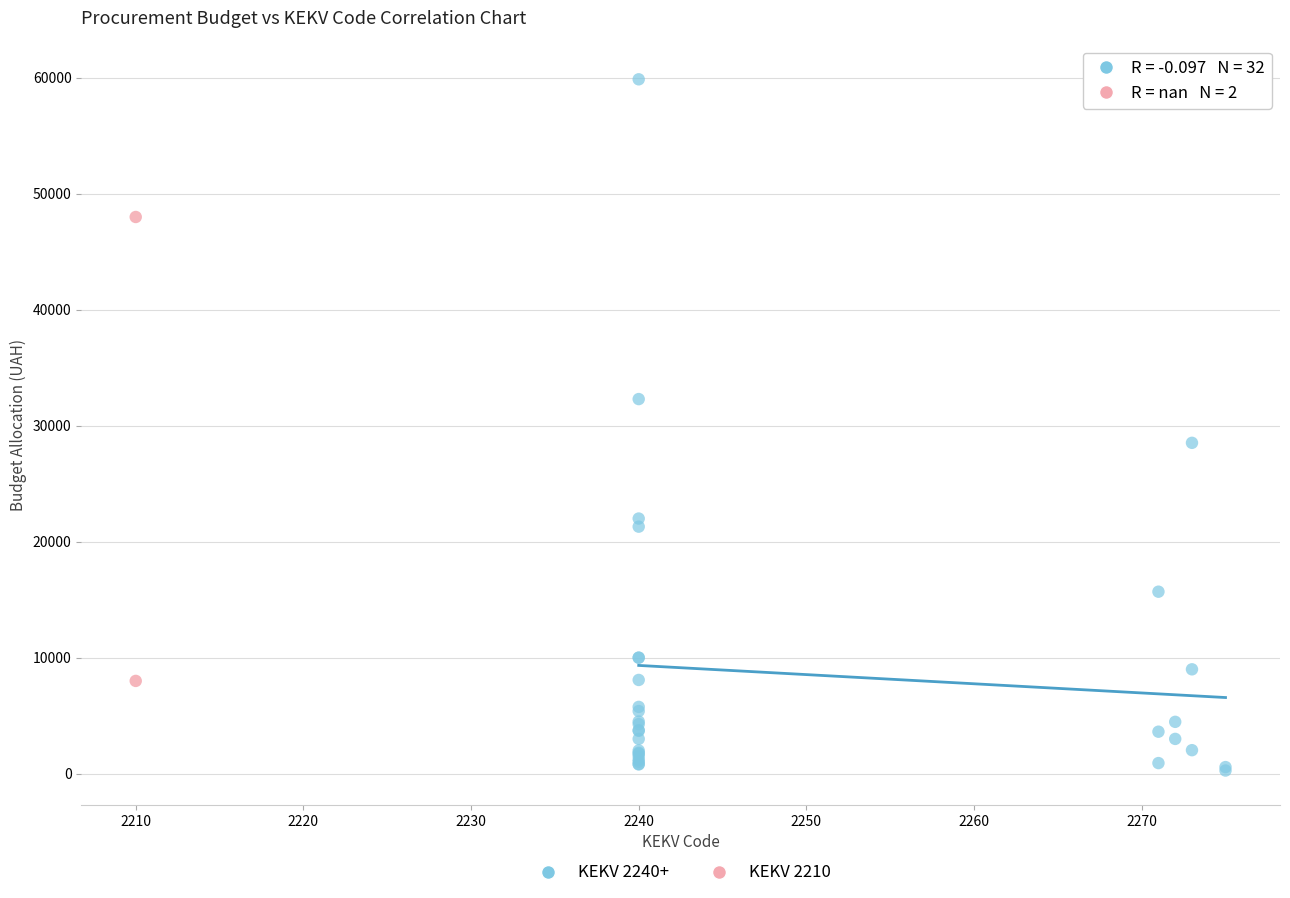

What are all the series names shown in the legend?

KEKV 2240+, KEKV 2210